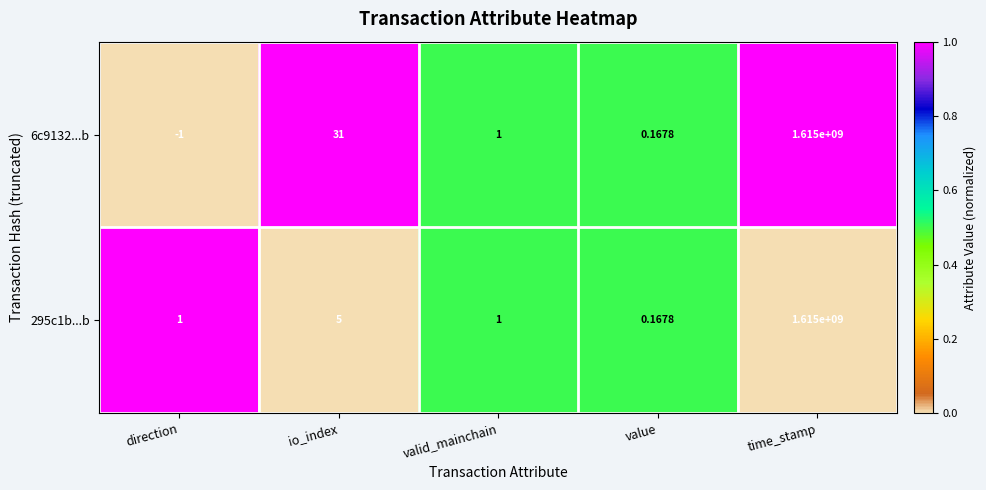

Which label corresponds to the largest value in the chart?

time_stamp